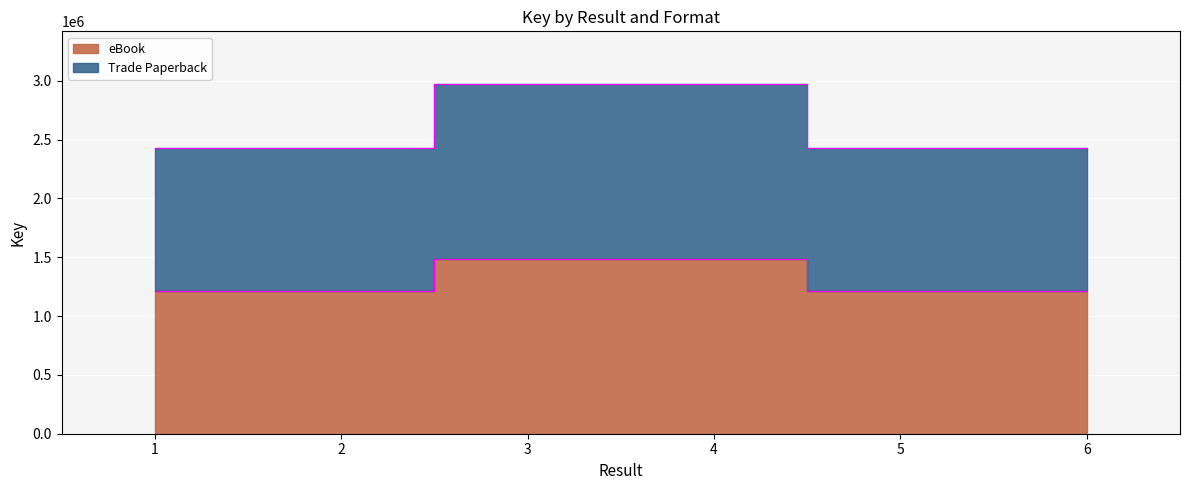

True or false: Trade Paperback and eBook cross at least once.

False